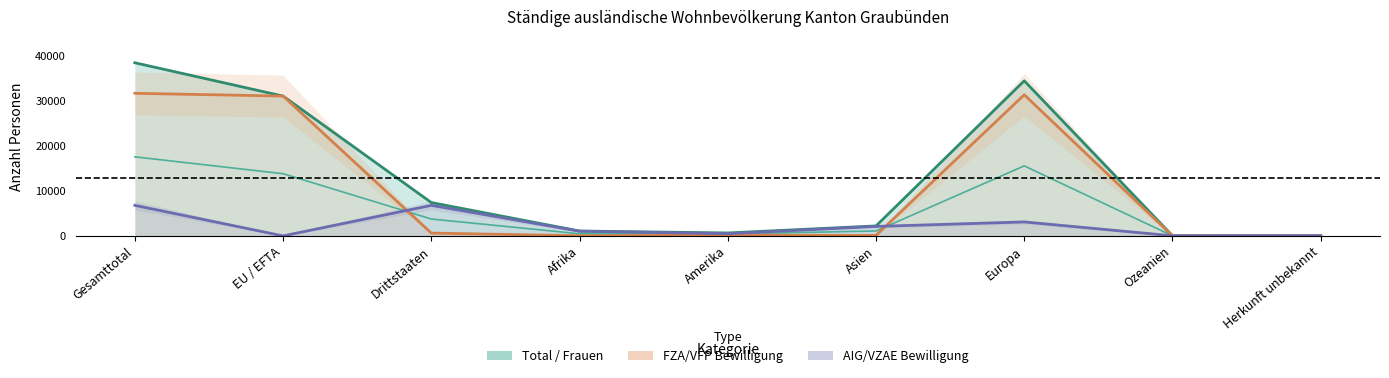

Between Ozeanien and Afrika, which is larger?

Afrika